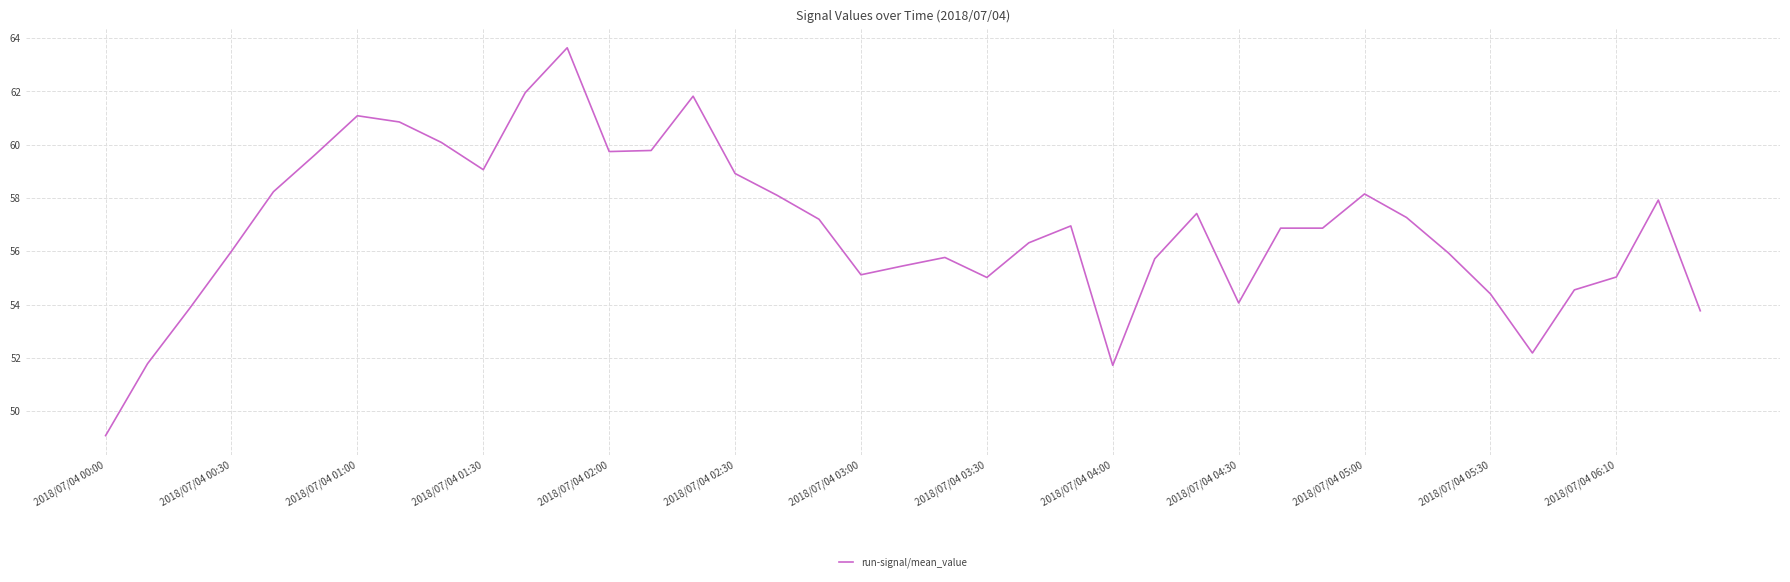

What is the smallest value displayed?

49.1